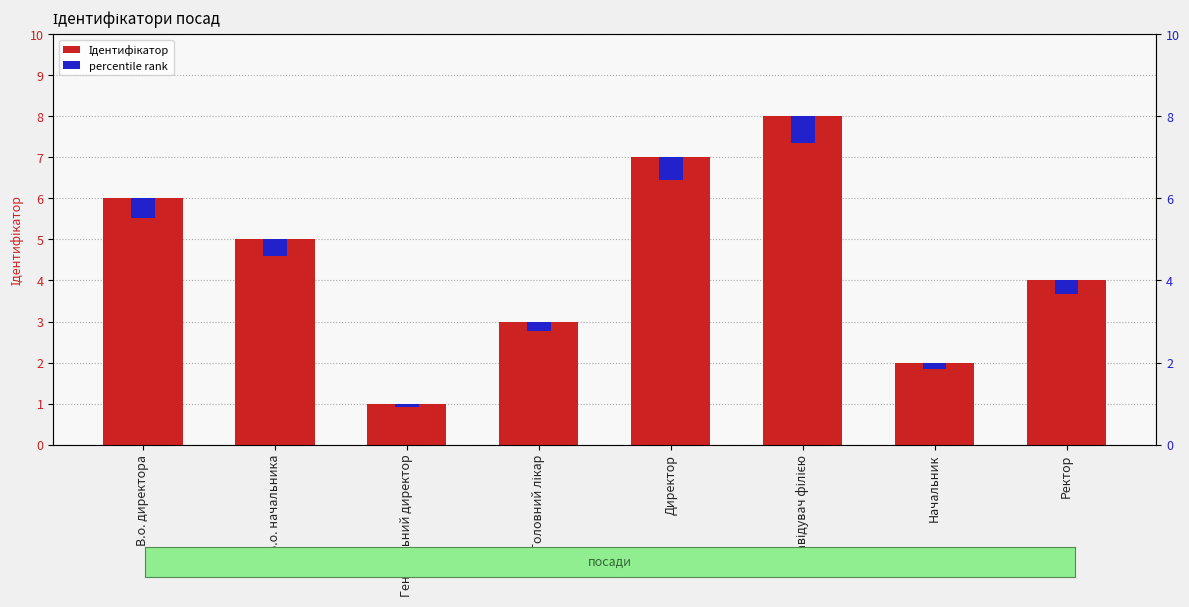

How many bars are there in each group?

2